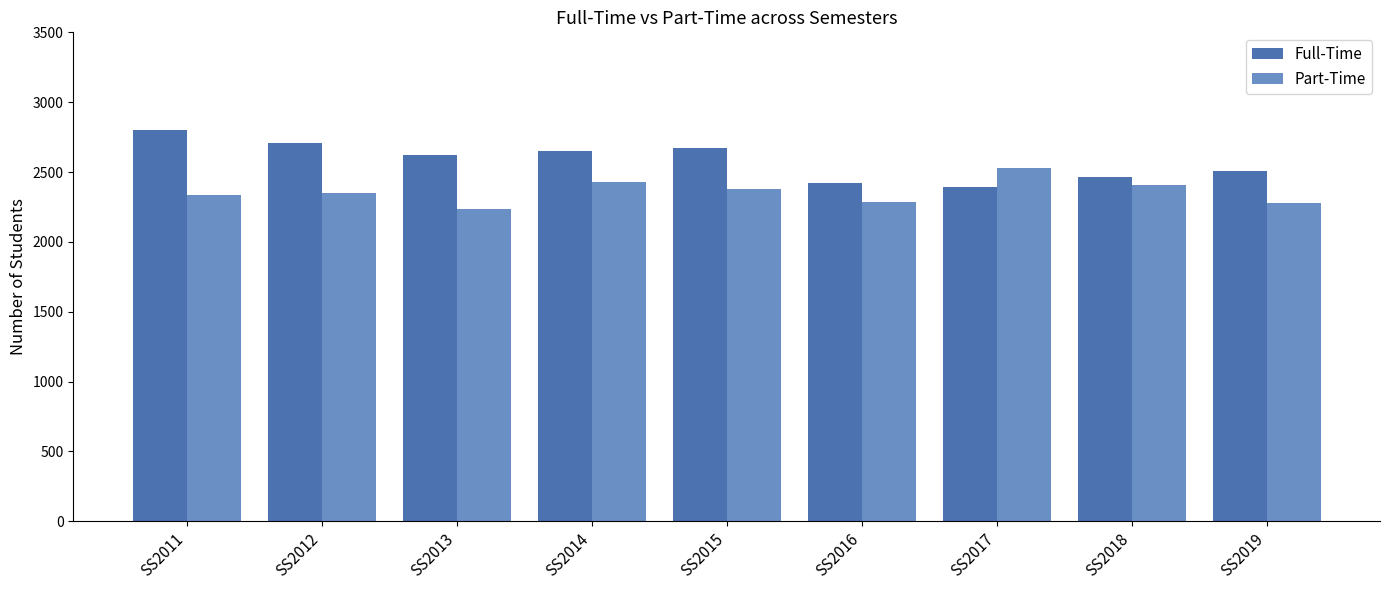

What is the difference between the Part-Time values at SS2017 and SS2018?

121